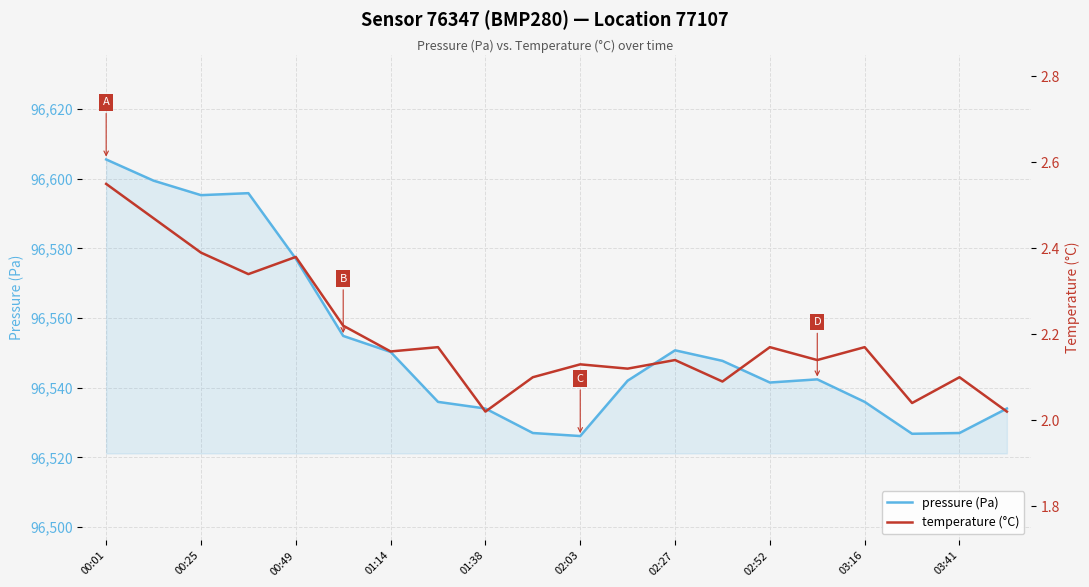

List the series in order of their peak value, lowest first.

temperature (°C), pressure (Pa)